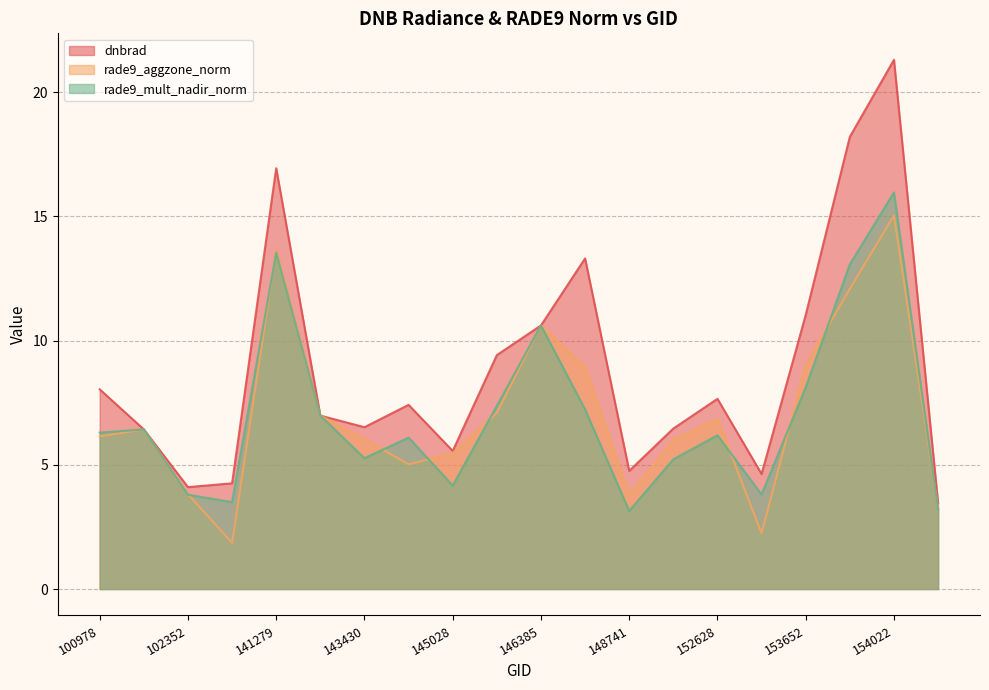

At which category does rade9_aggzone_norm reach its first local peak?

101102